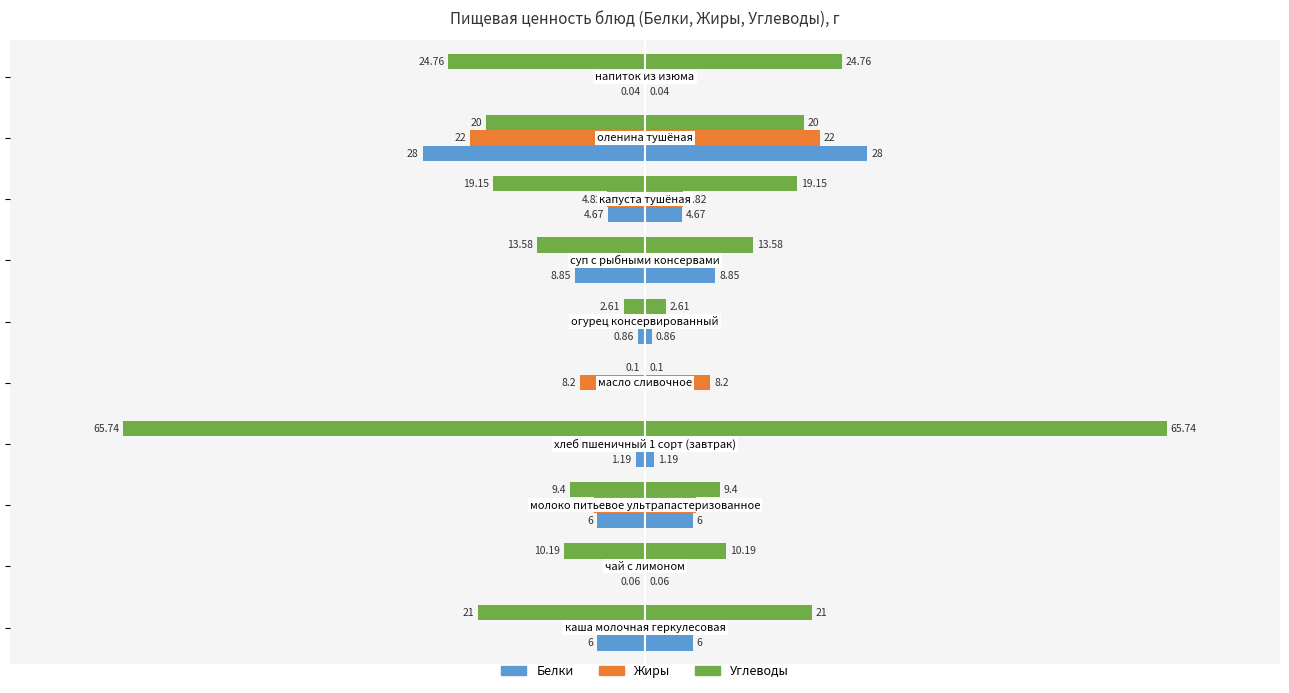

Which series has the largest range (max minus min)?

Углеводы